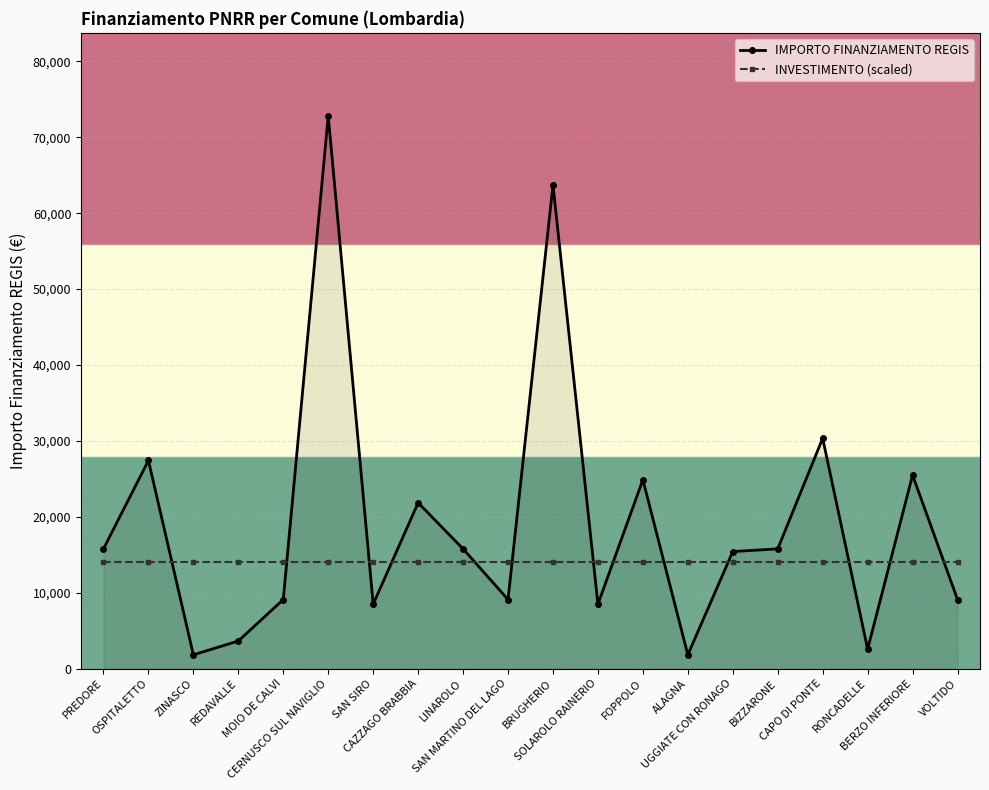

True or false: INVESTIMENTO (scaled) has a value of 5269 at BIZZARONE.

False